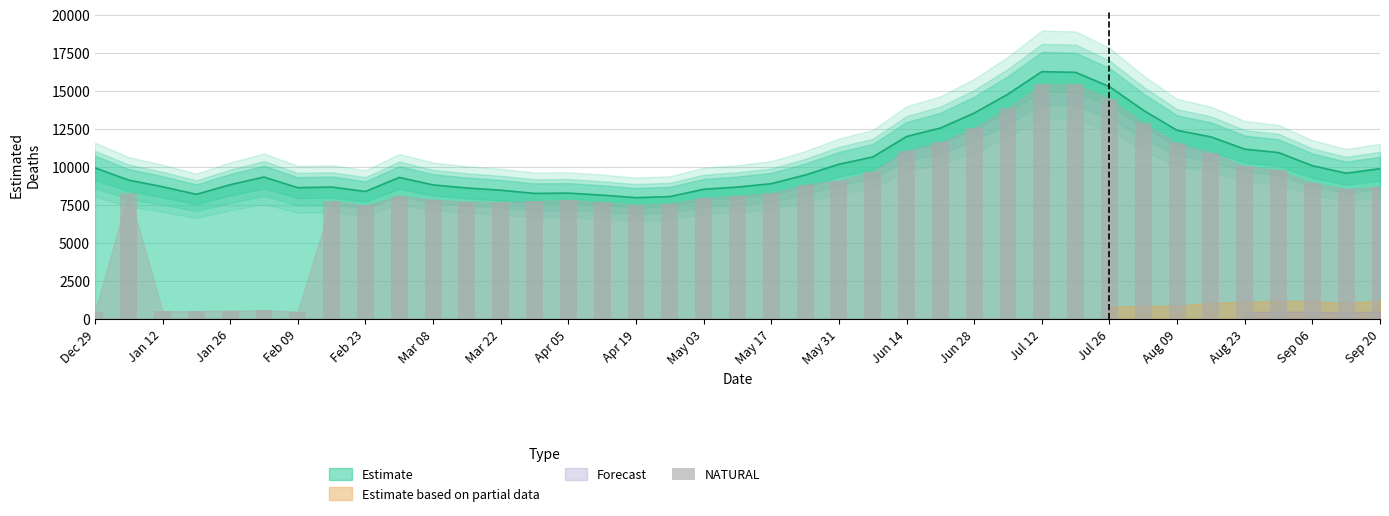

Reading left to right, list all the values displayed in this chart.

471.3	8251.9	489.5	485.3	531.1	549.0	467.6	7723.4	7443.4	8058.6	7834.4	7688.9	7653.7	7722.3	7797.8	7652.0	7484.2	7570.1	7931.5	8089.4	8250.5	8822.4	9076.0	9662.8	11039.2	11594.1	12561.4	13844.7	15425.6	15412.1	14477.1	12866.4	11541.1	10924.4	10034.6	9751.3	8909.2	8528.0	8658.1